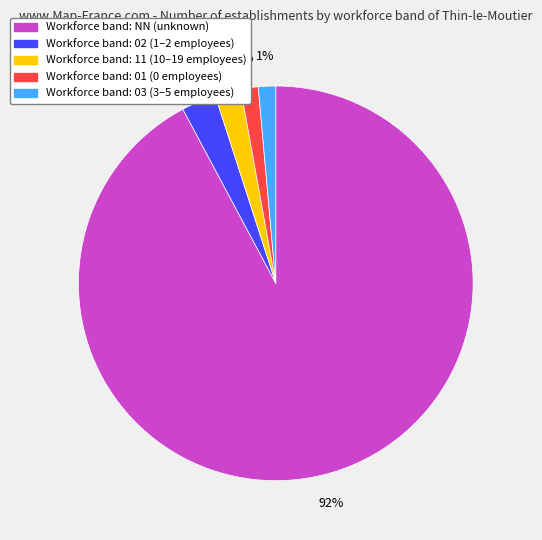

Which has a higher value, Workforce band: NN (unknown) or Workforce band: 01 (0 employees)?

Workforce band: NN (unknown)